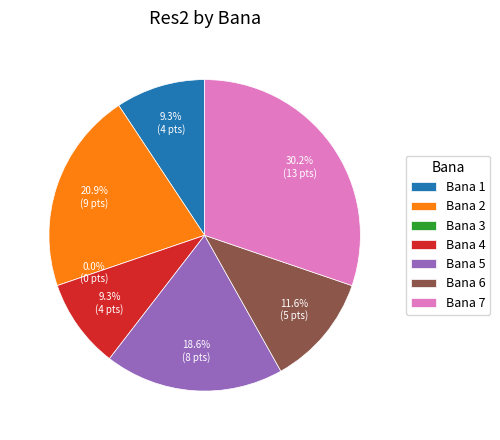

Which slice is the largest?

Bana 7